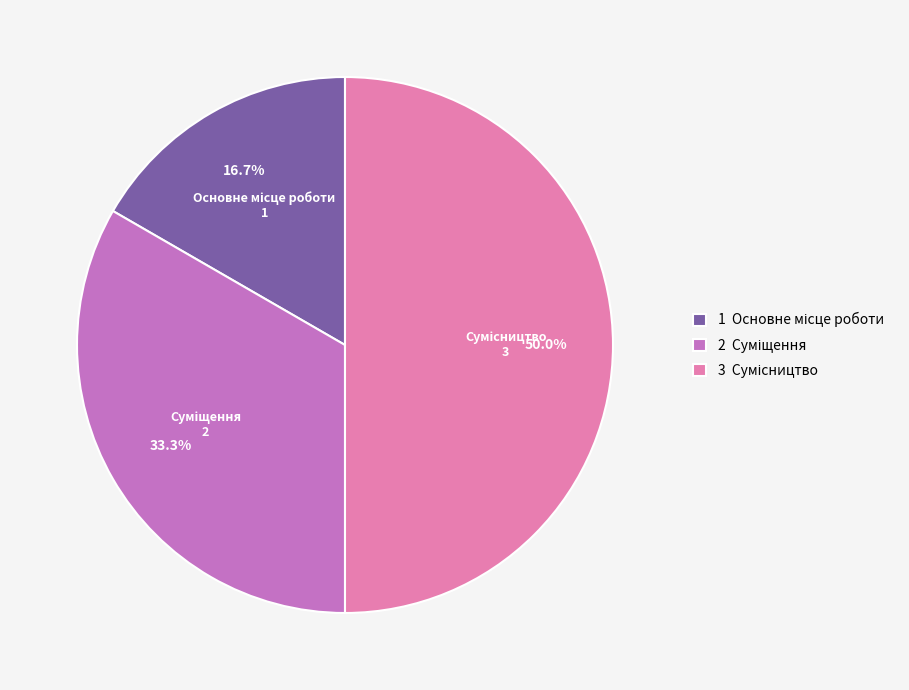

How many segments does this pie chart have?

3